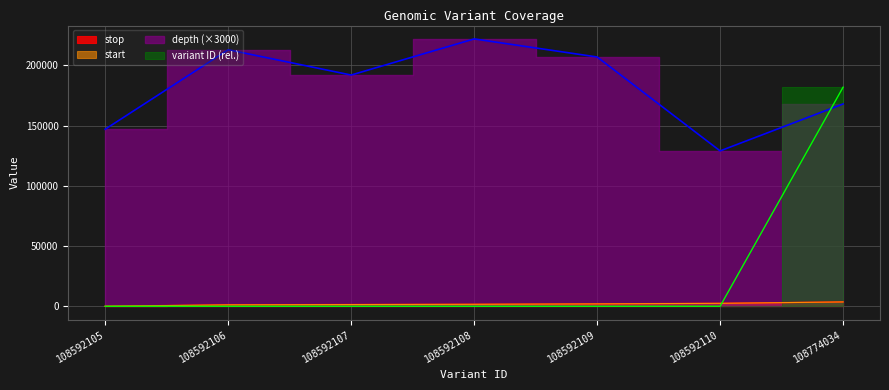

What are all the series names shown in the legend?

start, stop, depth, variant ID